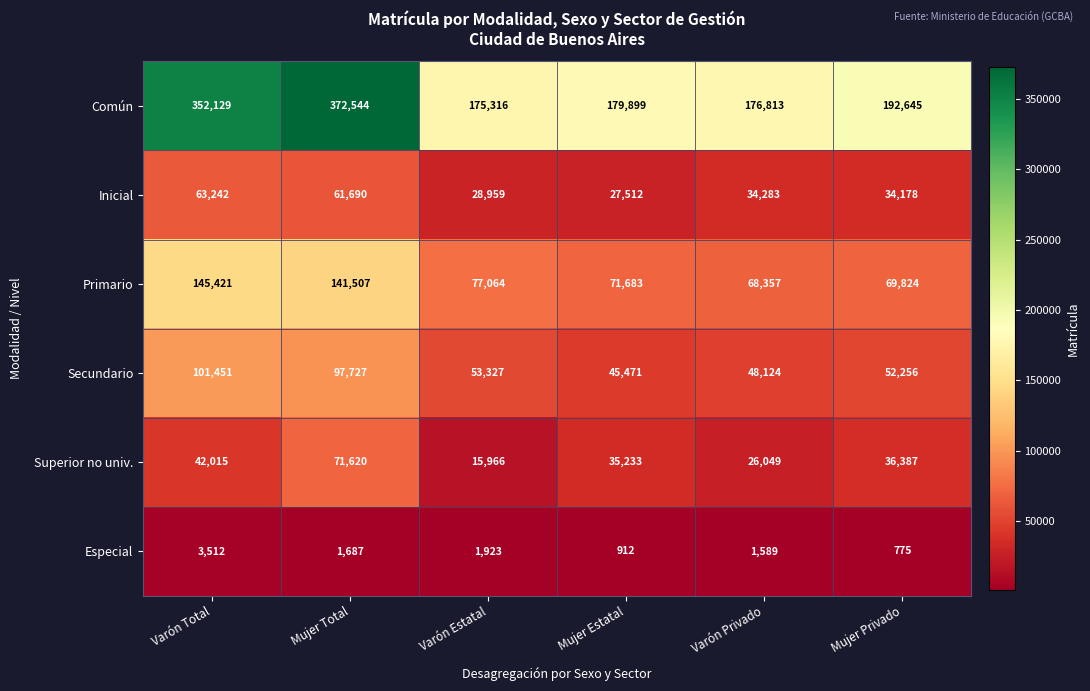

What is the difference between the Superior no univ. values at Mujer Total and Mujer Estatal?

36387